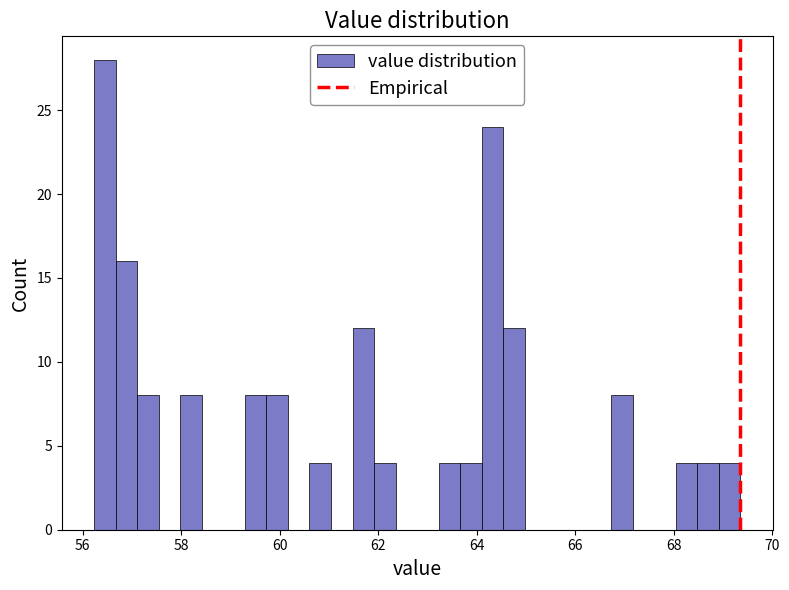

Around what value on the x-axis is the tallest bar? Give the approximate position of its centre, as read against the axis.

56.4